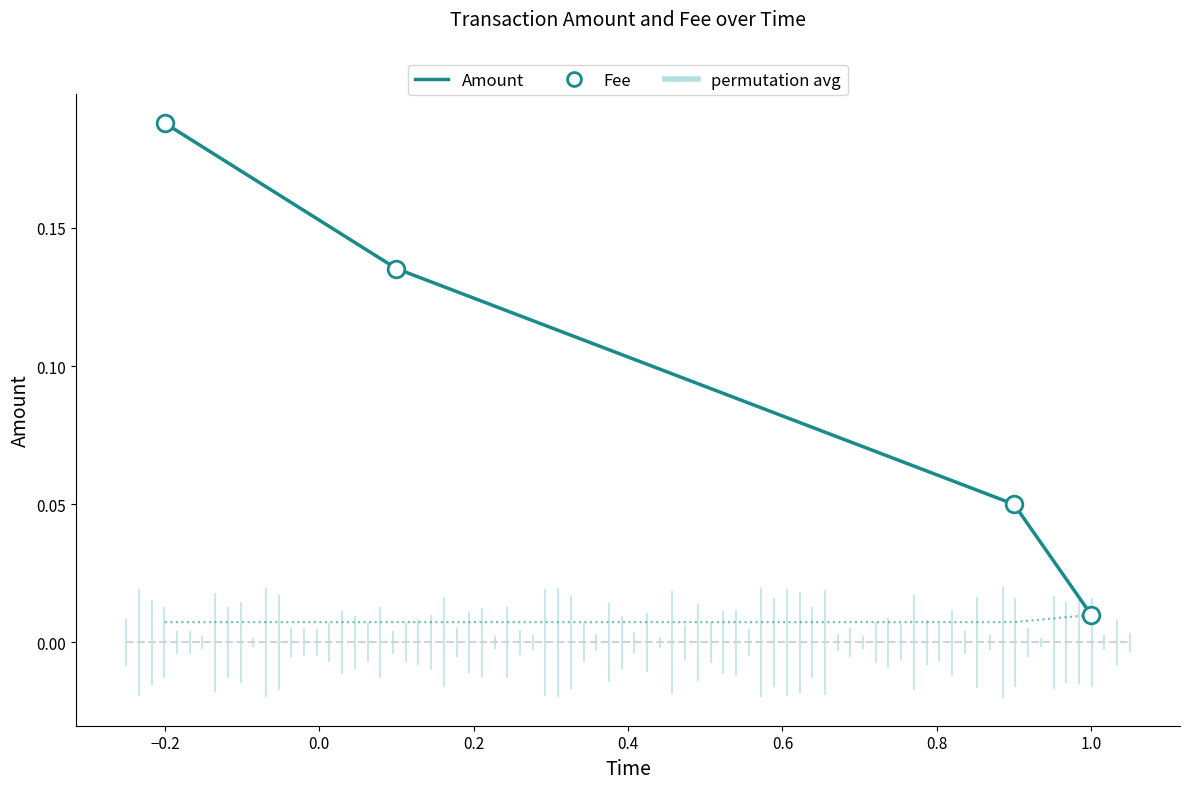

True or false: Fee has more than 1 points higher than both neighbors.

False